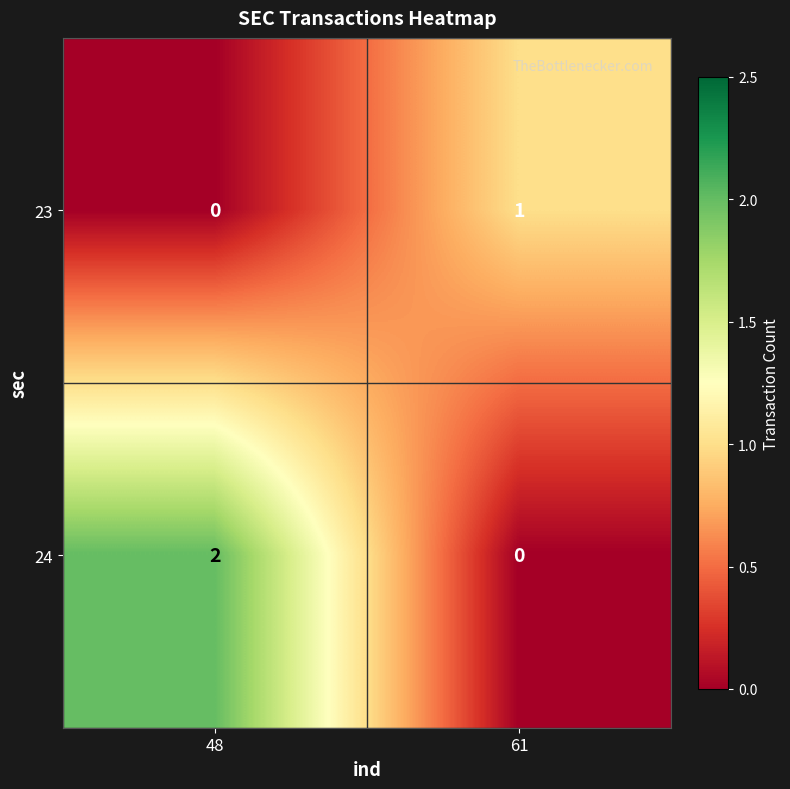

At which category is the sum across all series the highest?

48